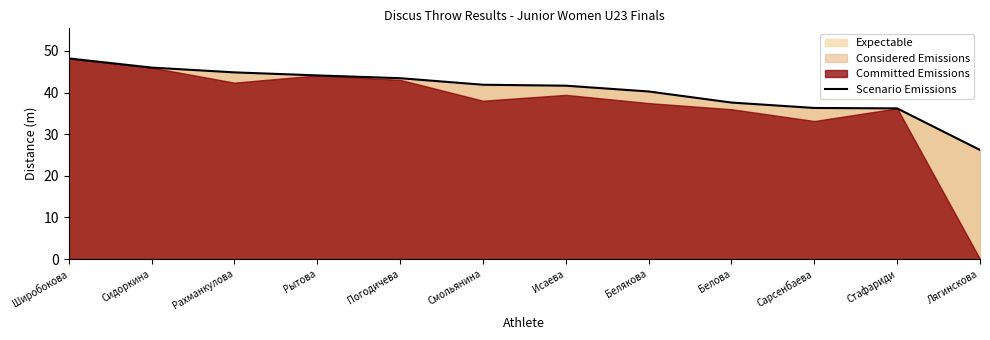

List the labels in order of value, smallest first.

Лягинскова, Стафариди, Сарсенбаева, Белова, Белякова, Исаева, Смольянина, Погодичева, Рытова, Рахманкулова, Сидоркина, Широбокова